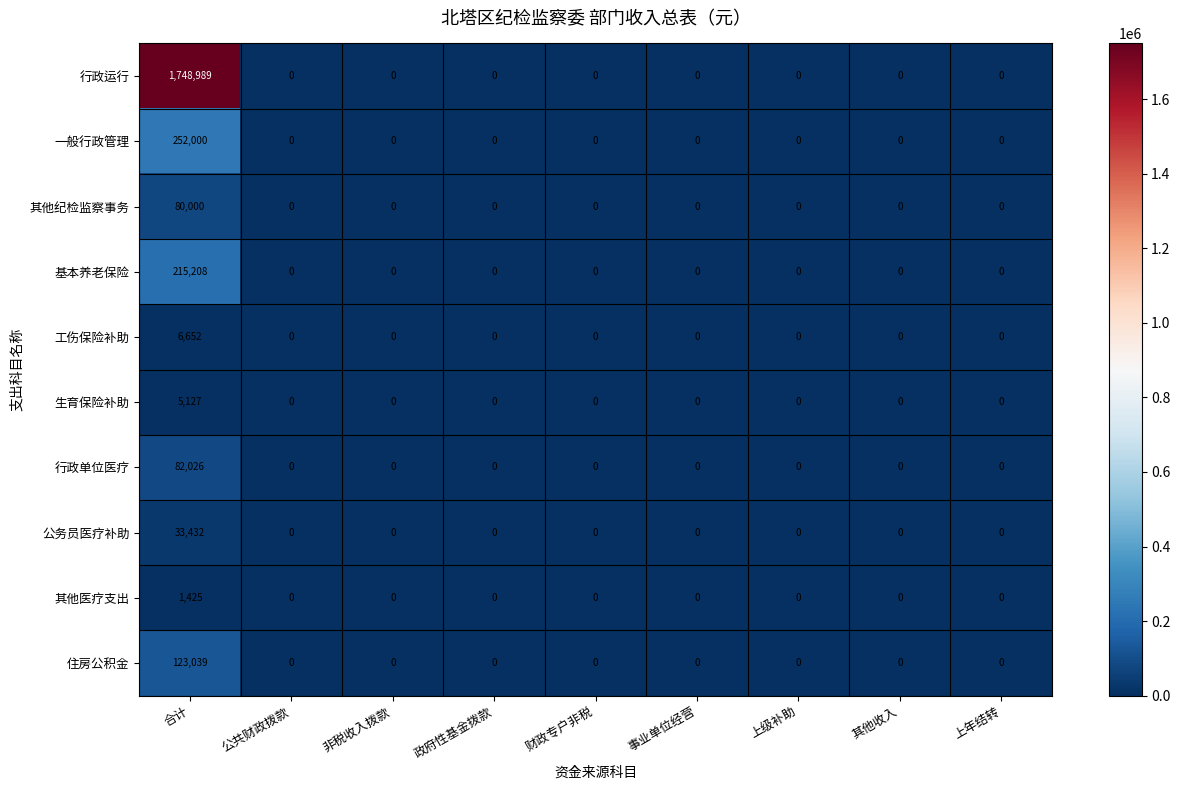

Between 合计 and 事业单位经营, which series saw the biggest shift?

行政运行